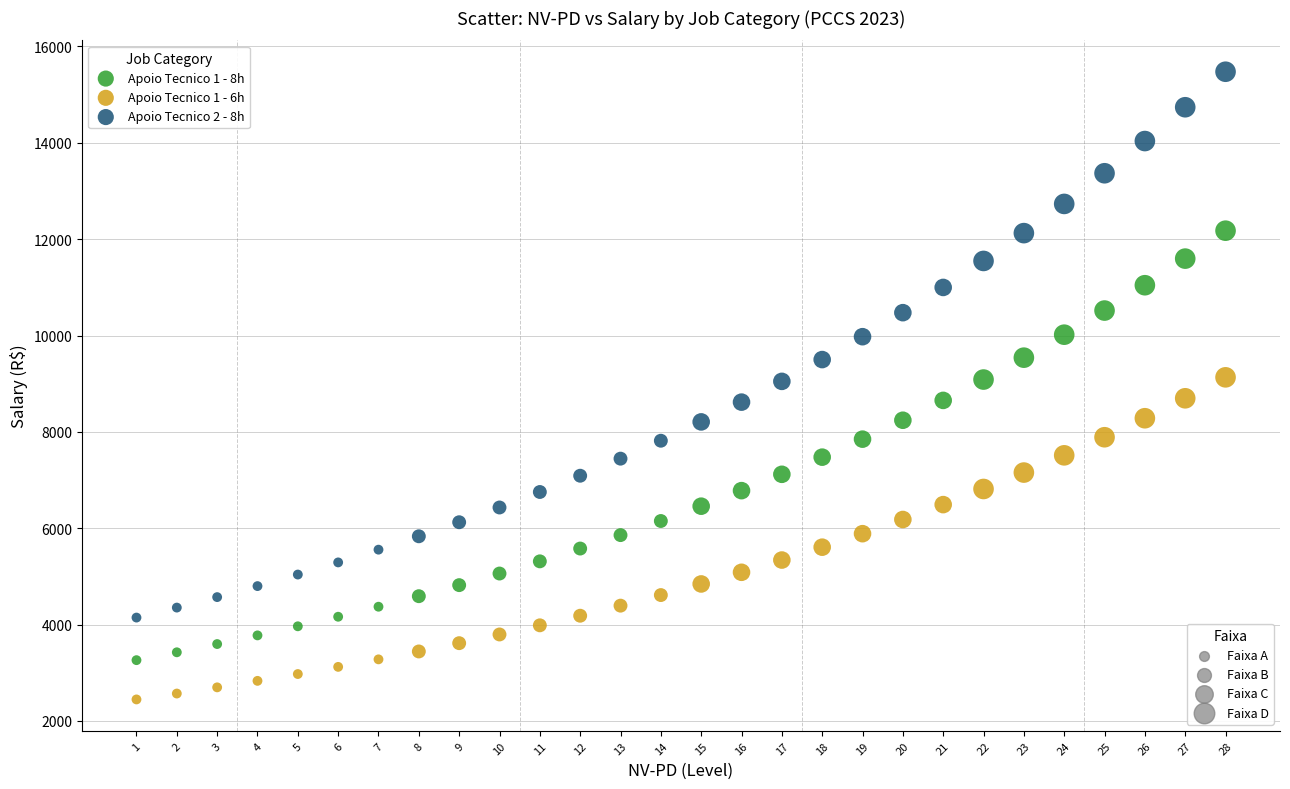

Across all data points, what is the range of X values (max minus min)?

27.0